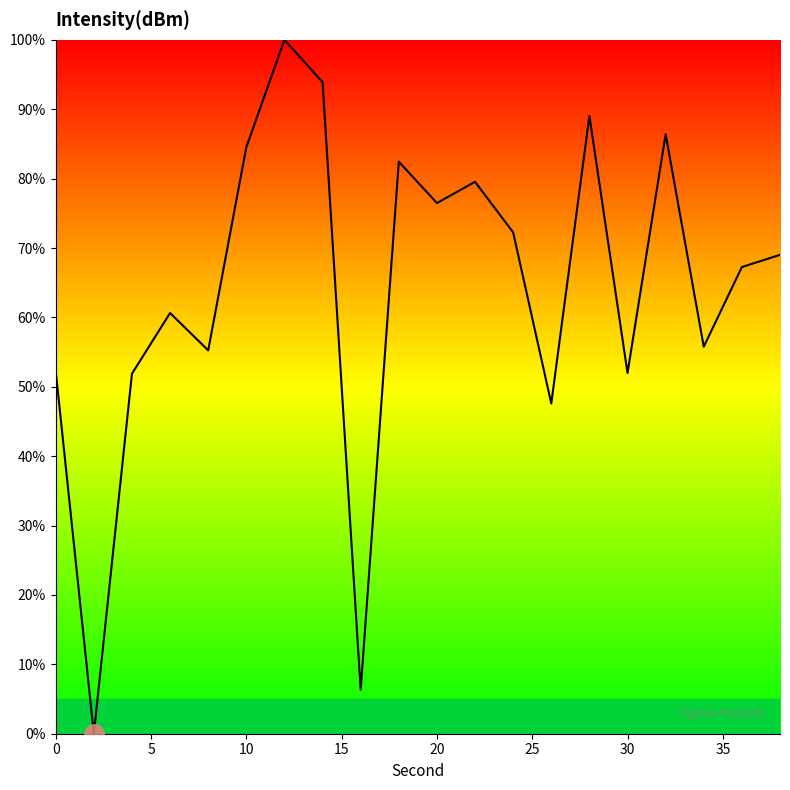

True or false: the data shows 150.8 at 10.

False